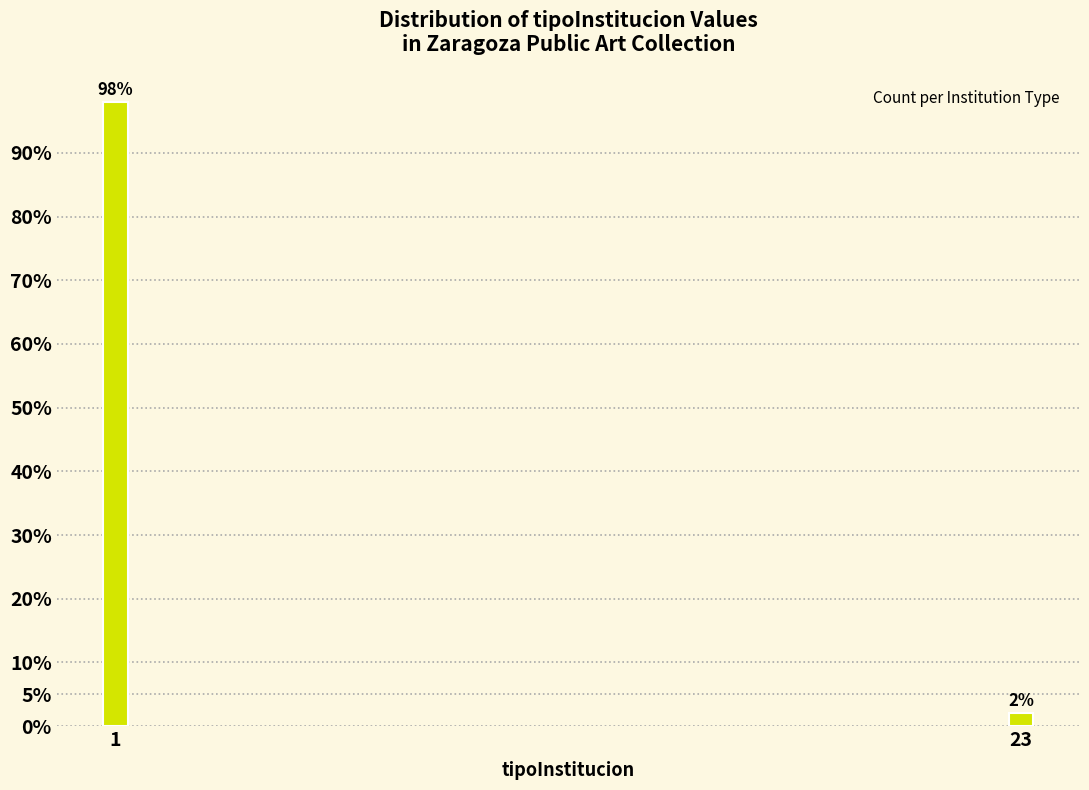

Reading left to right, list all the values displayed in this chart.

1=98	23=2